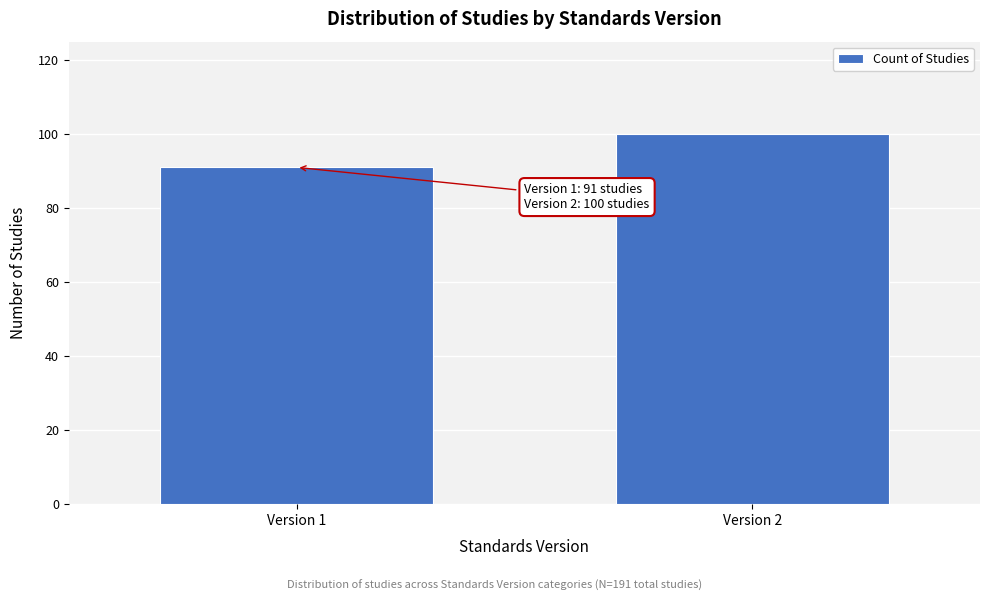

Reading right to left, list all the values displayed in this chart.

Version 2=100	Version 1=91